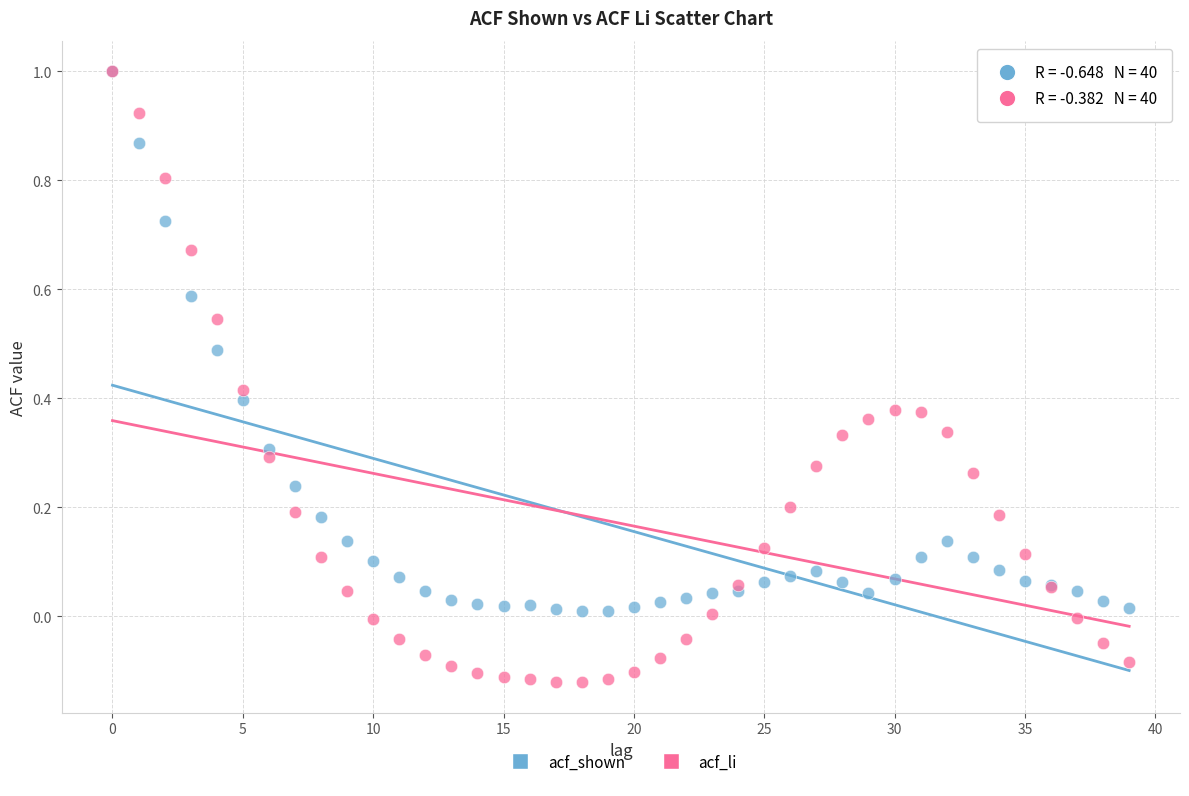

Which series contains the lowest Y value?

acf_li